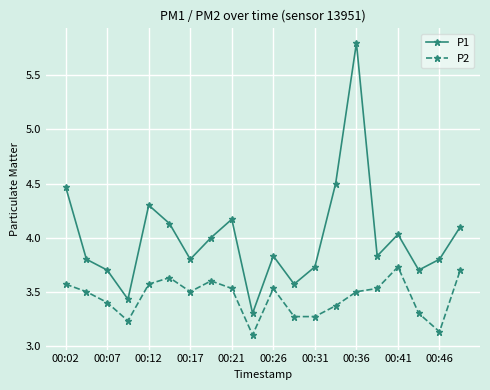

At how many categories does at least one series exceed 3?

20